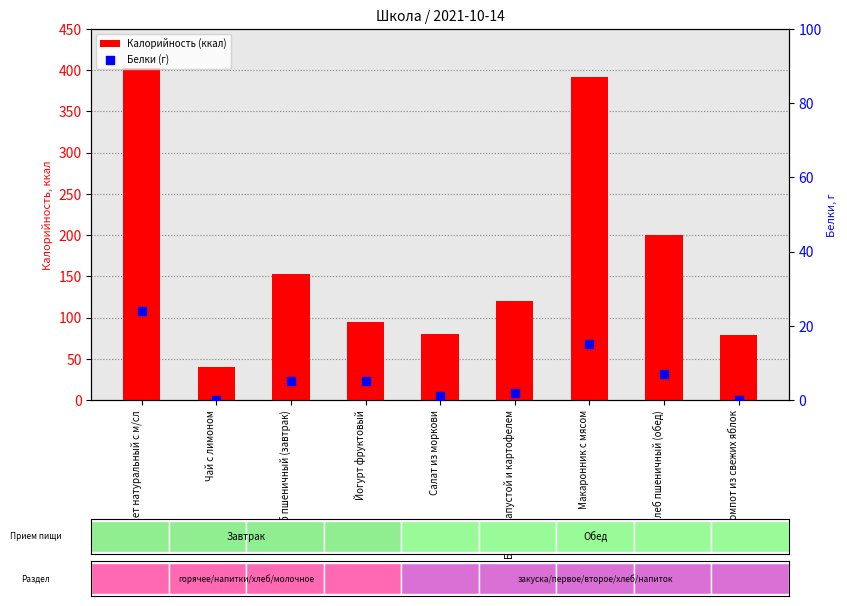

Is the value of Белки (г) at Хлеб пшеничный (обед) greater than the value of Калорийность (ккал) at Макаронник с мясом?

No